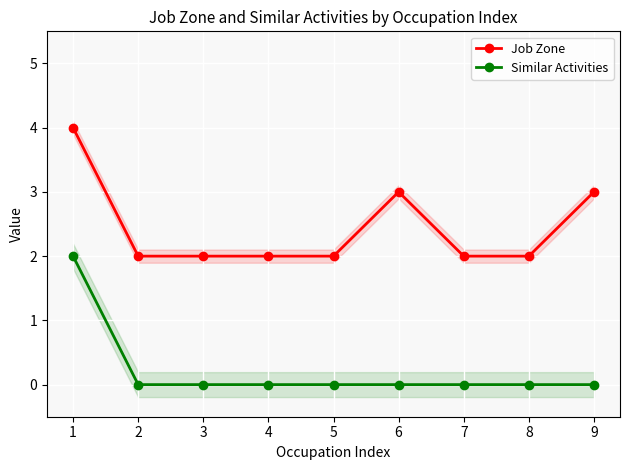

Which series changed the most between 7 and 8?

Job Zone